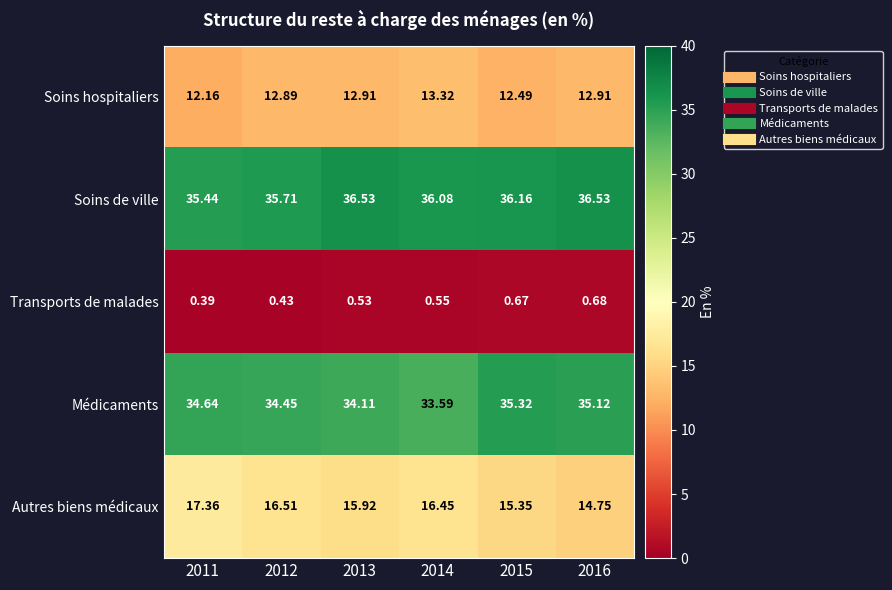

List the series in order of their peak value, lowest first.

Transports de malades, Soins hospitaliers, Autres biens médicaux, Médicaments, Soins de ville